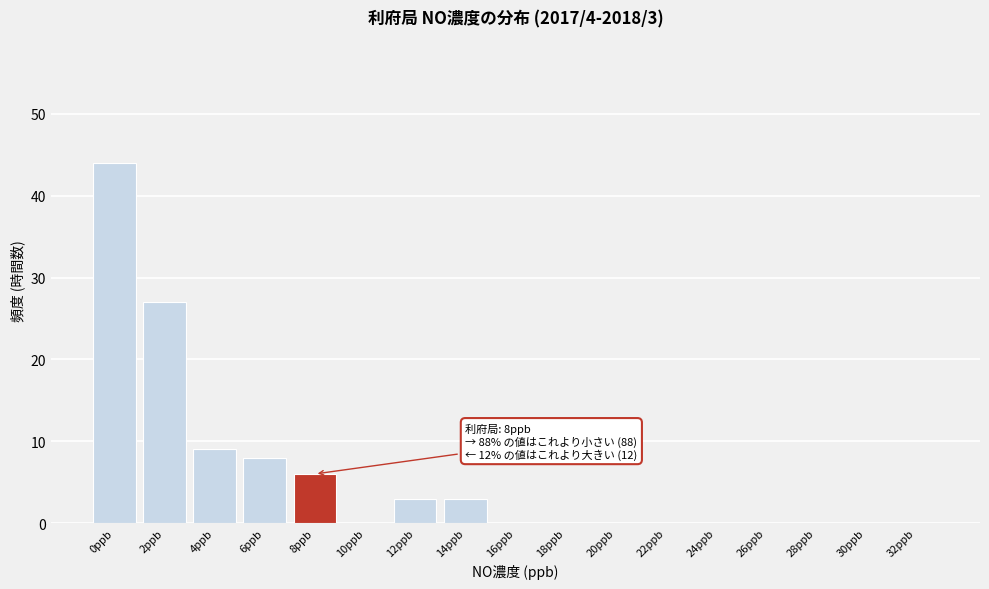

Reading right to left, list all the values displayed in this chart.

32ppb=0	30ppb=0	28ppb=0	26ppb=0	24ppb=0	22ppb=0	20ppb=0	18ppb=0	16ppb=0	14ppb=3	12ppb=3	10ppb=0	8ppb=6	6ppb=8	4ppb=9	2ppb=27	0ppb=44